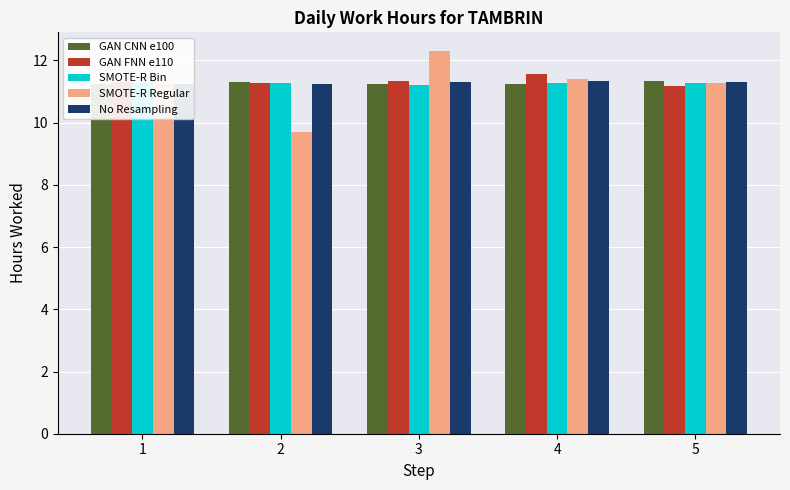

What is the average value of the GAN FNN e110 series?

11.3